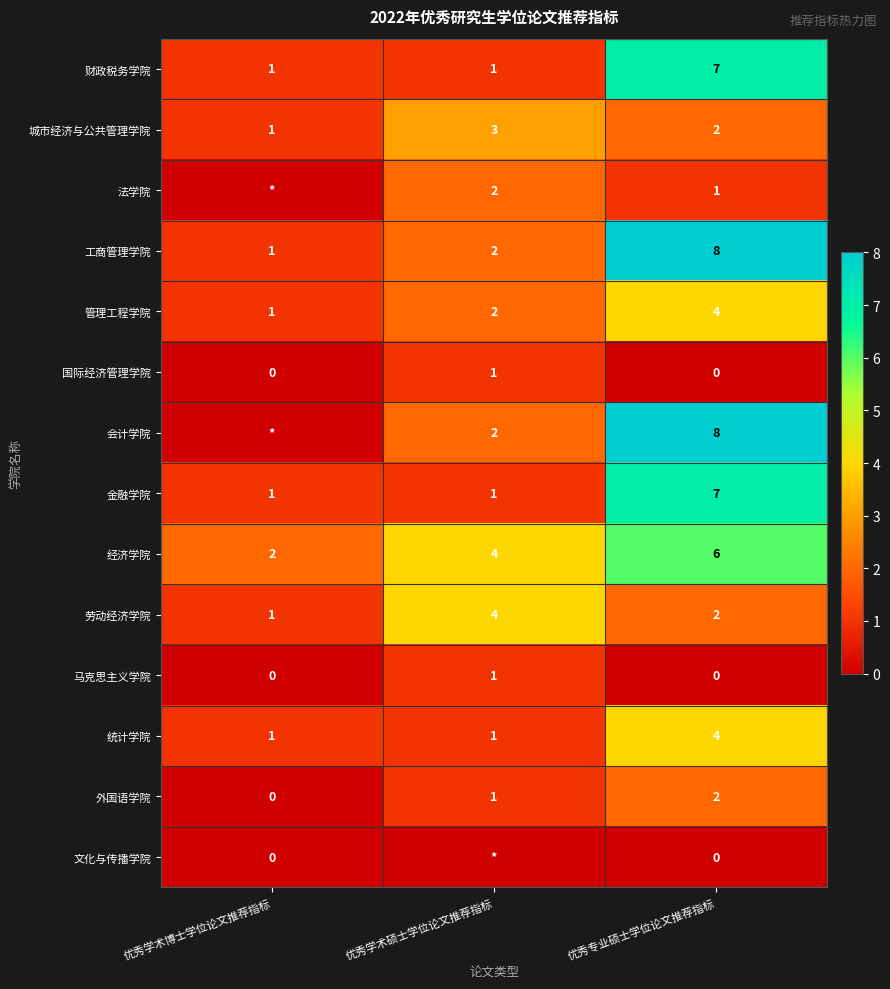

At how many categories does at least one series exceed 0?

3